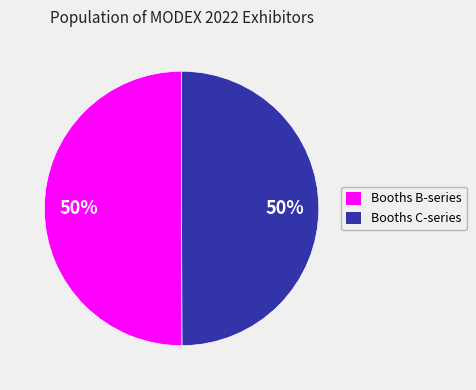

Approximately how many times larger is the value at Booths B-series compared to Booths C-series?

1.0